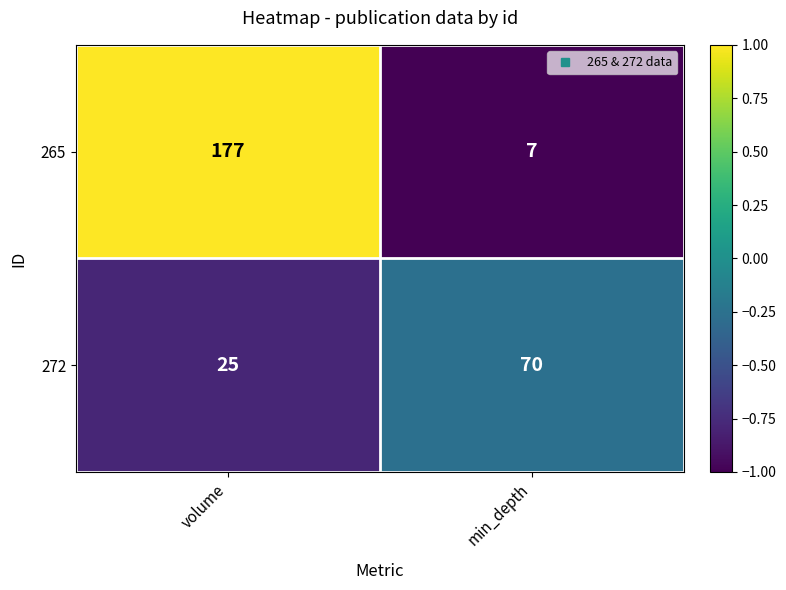

The 272 series shows 70 at min_depth. True or false?

True